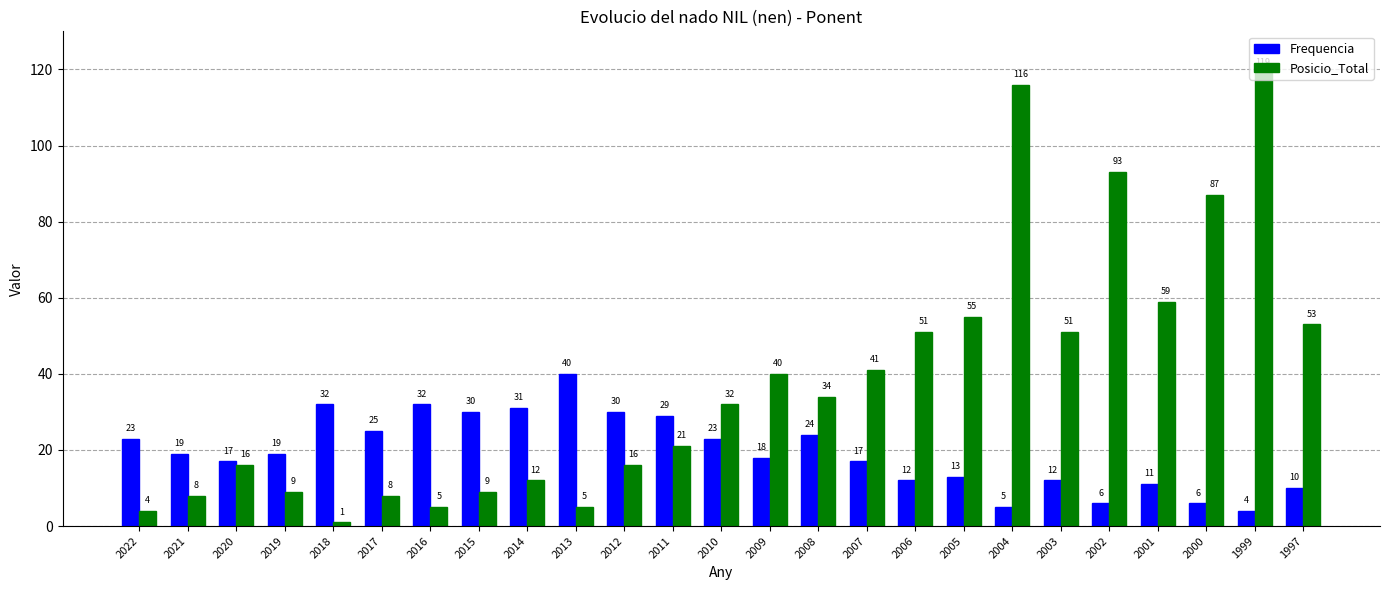

What value does the Frequencia series have at 2015?

30